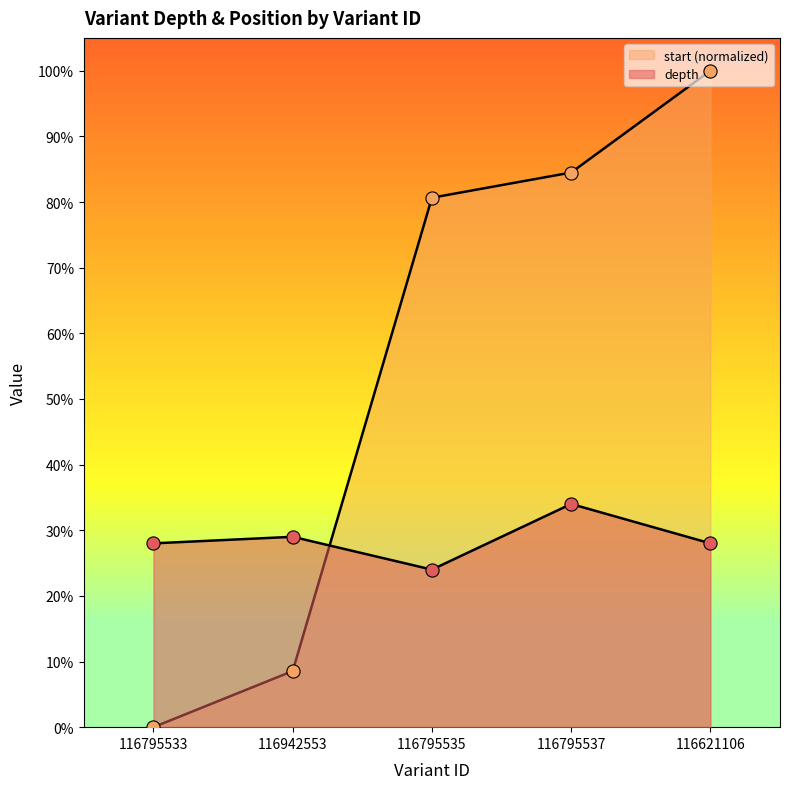

Which series has the largest total across all categories?

start